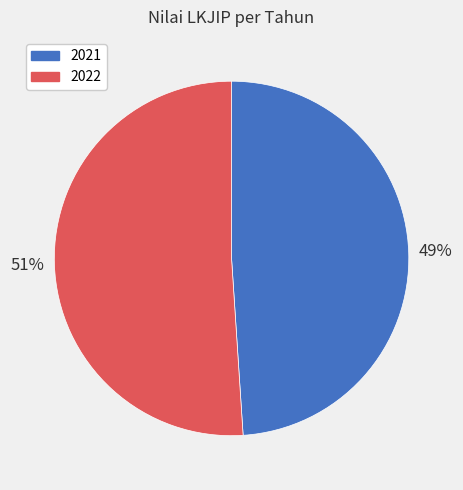

To the nearest percent, what is the difference between the 2021 and 2022 slice percentages?

2%